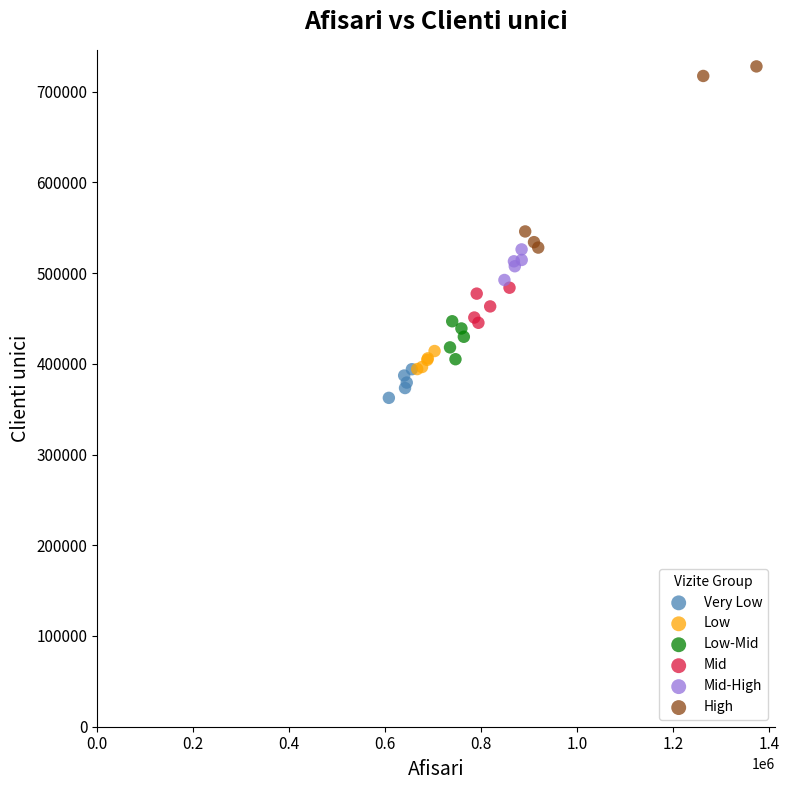

Which series reaches the maximum Y coordinate?

High